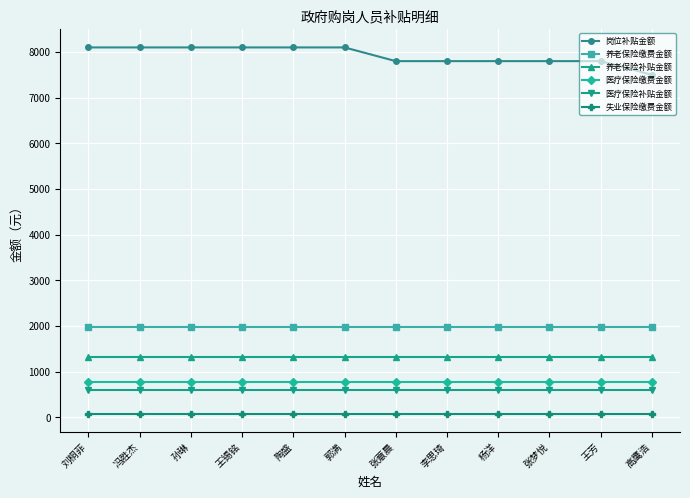

Which series has the largest total across all categories?

岗位补贴金额